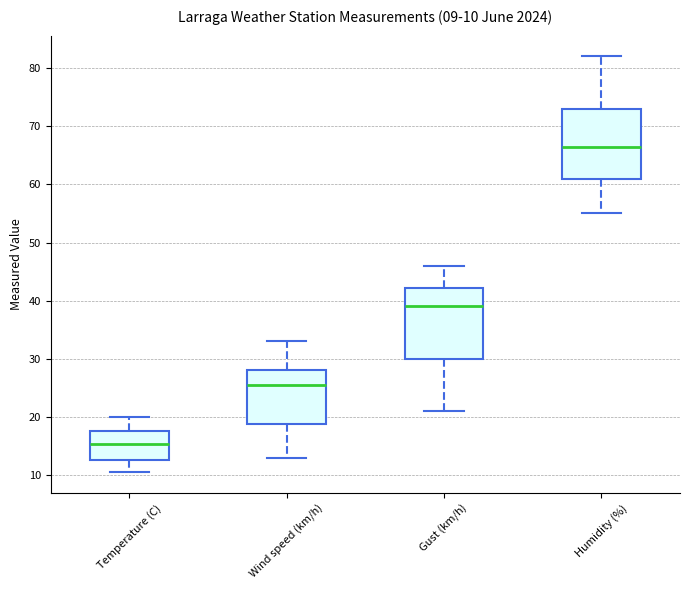

Which box has the lowest median line?

Temperature (C)